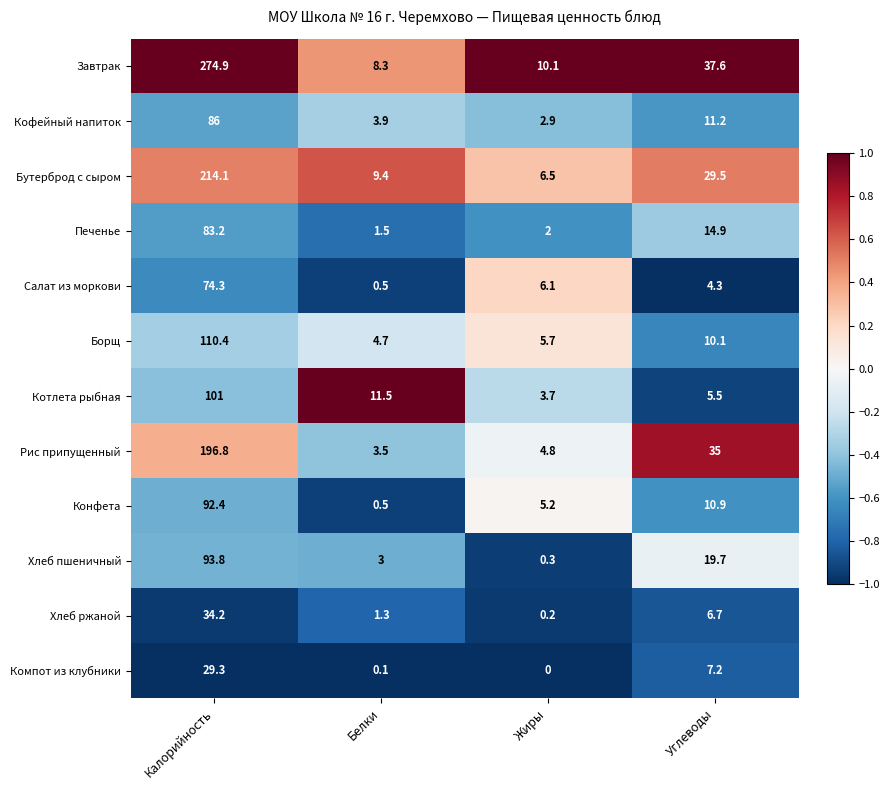

Read the Рис припущенный value at Калорийность.

196.8